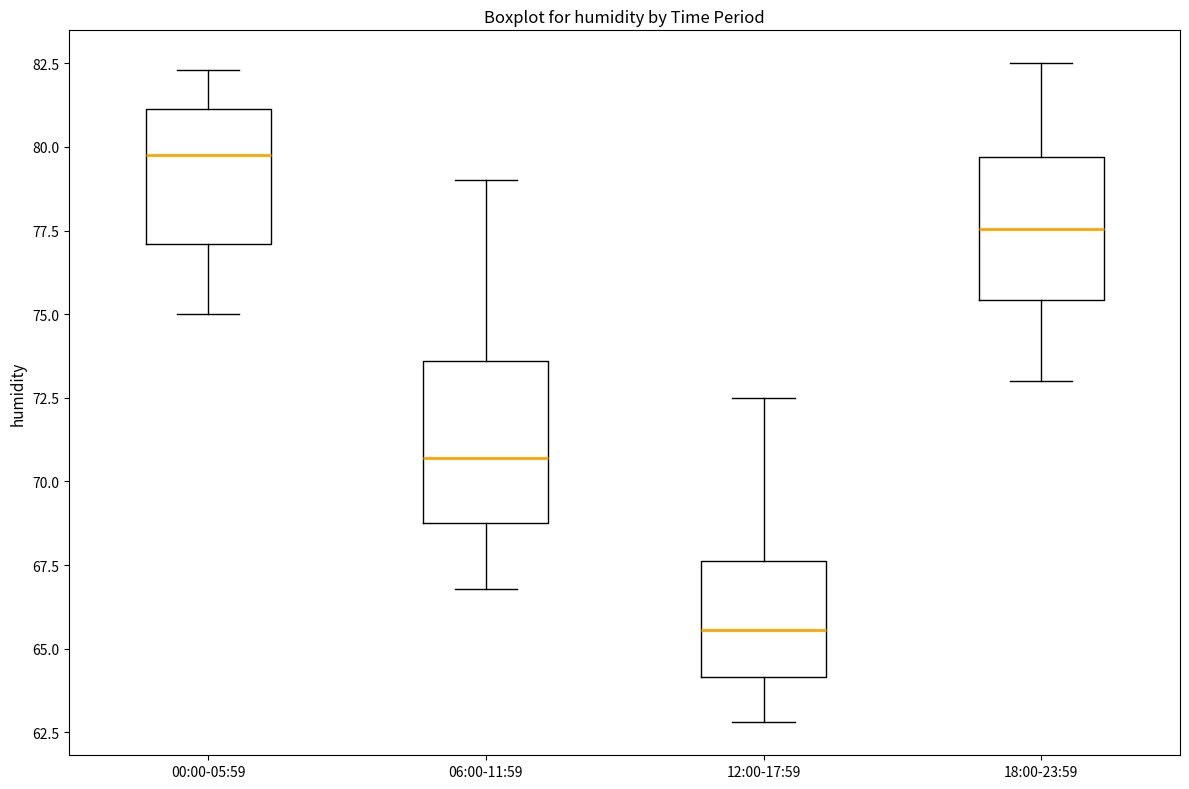

Where does the upper whisker of the box for 18:00-23:59 end on the y-axis? The values are not printed on the chart, so give them approximately, as read against the axis.

82.5